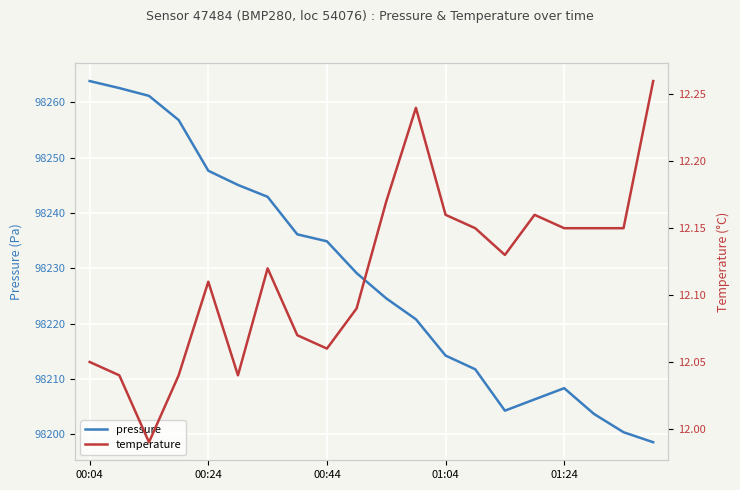

What is the average value of the pressure series?

98228.6